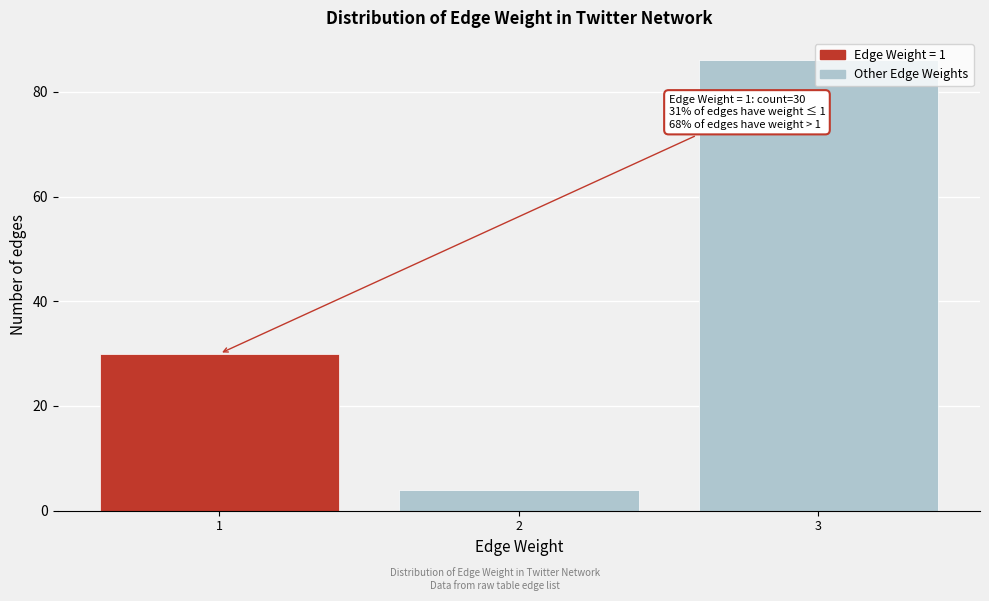

What is the minimum value shown in the chart?

4